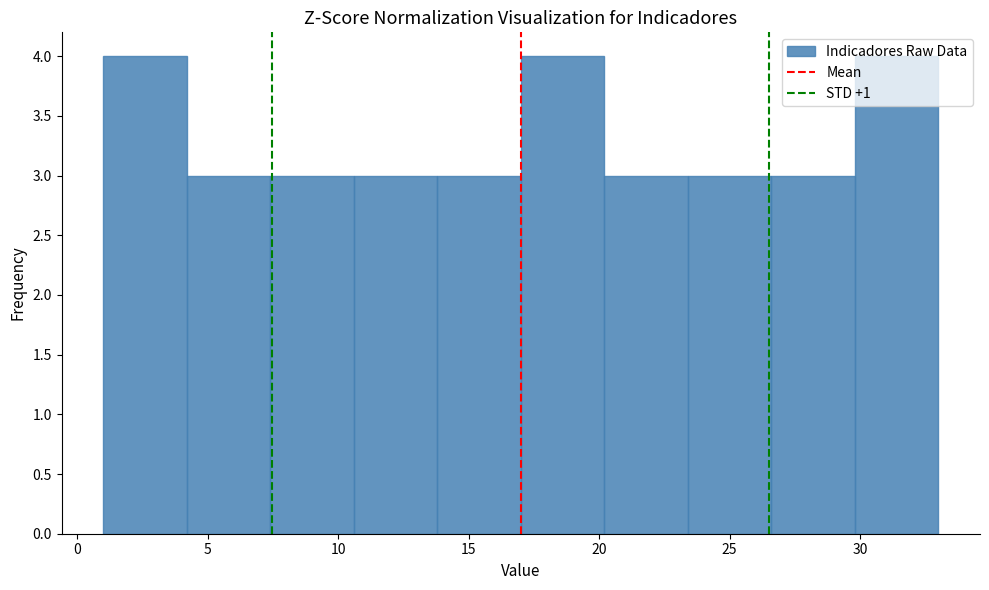

Reading left to right, transcribe this chart: for each bar, give the range it covers on the x-axis and its height. Neither the bar edges nor the heights are printed on the chart, so give them approximately, as read against the axes.

1.0 to 4.2: 4
4.2 to 7.4: 3
7.4 to 10.6: 3
10.6 to 13.8: 3
13.8 to 17.0: 3
17.0 to 20.2: 4
20.2 to 23.4: 3
23.4 to 26.6: 3
26.6 to 29.8: 3
29.8 to 33.0: 4